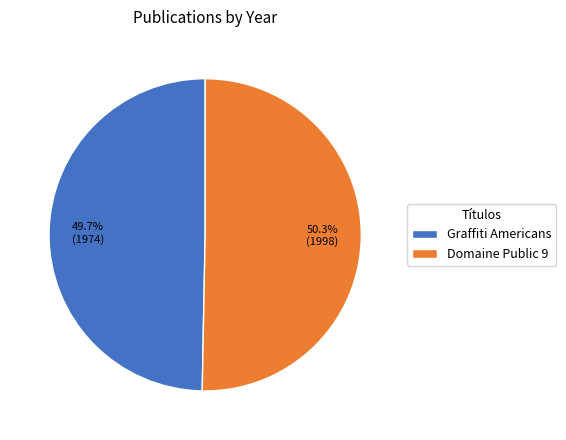

Which slice is the smallest?

Graffiti Americans